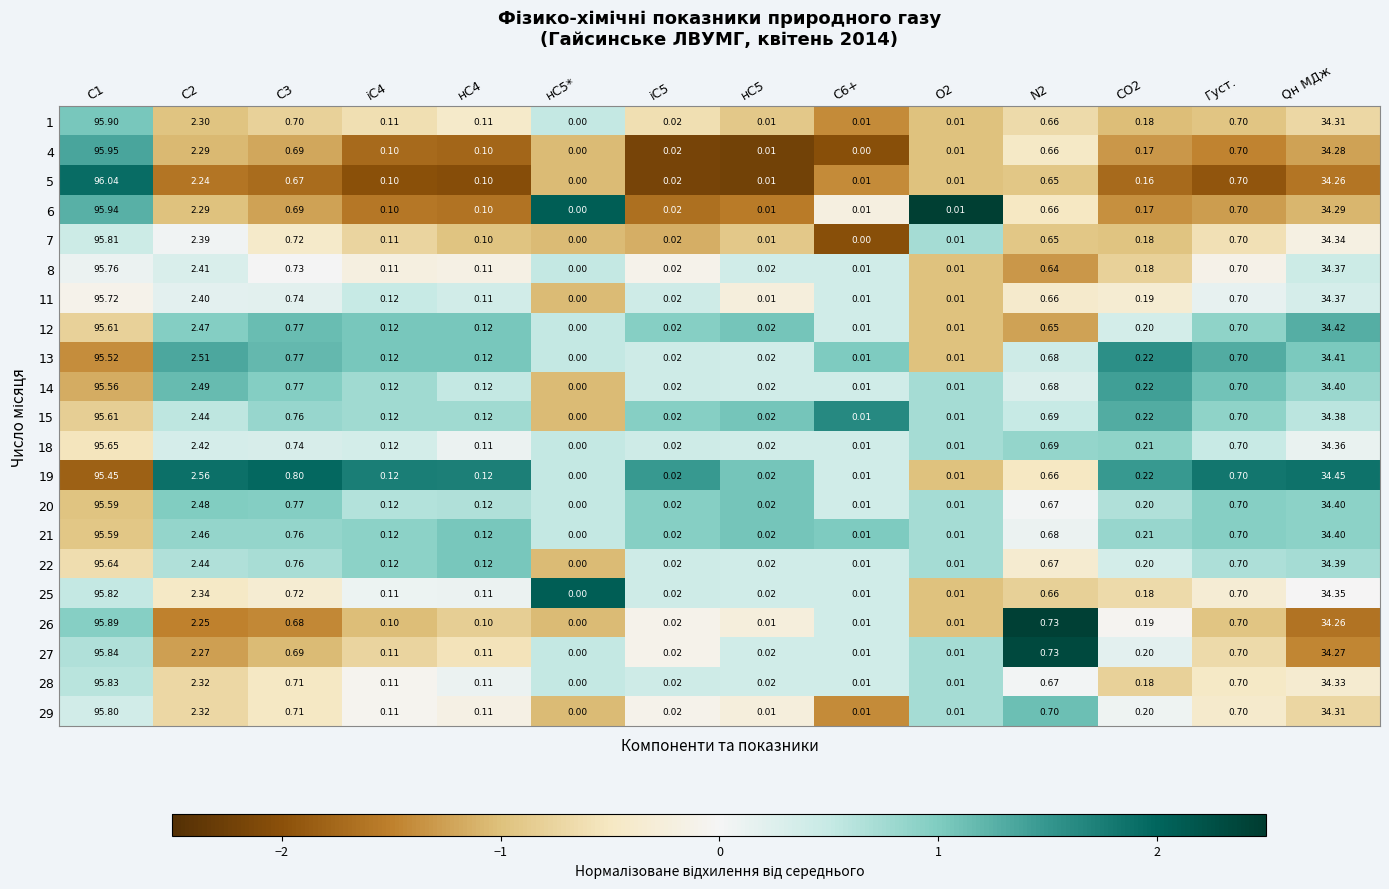

Where is 18 nearest to the value 47?

Qн МДж